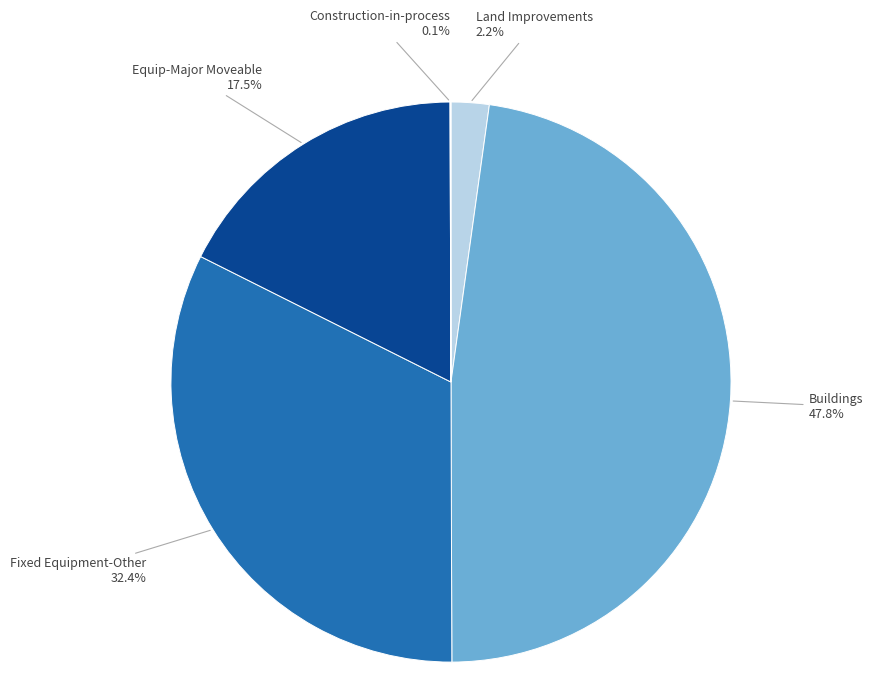

What percentage is the Land Improvements slice, to the nearest percent?

2%